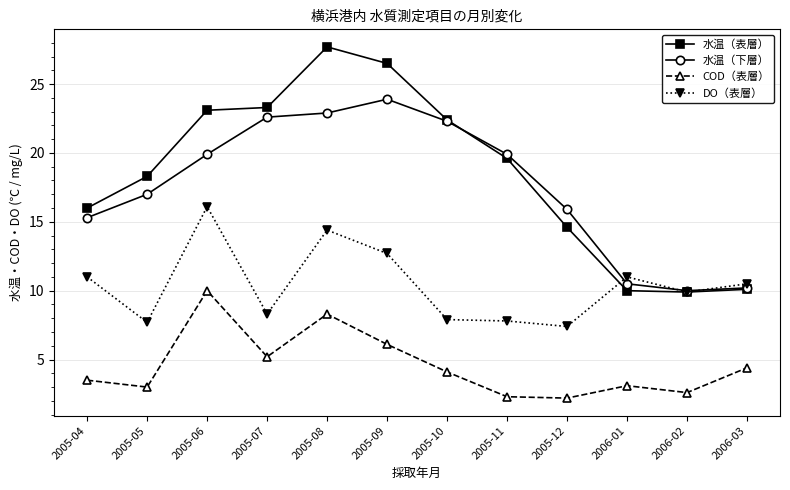

What position from the left is 2006-01?

10